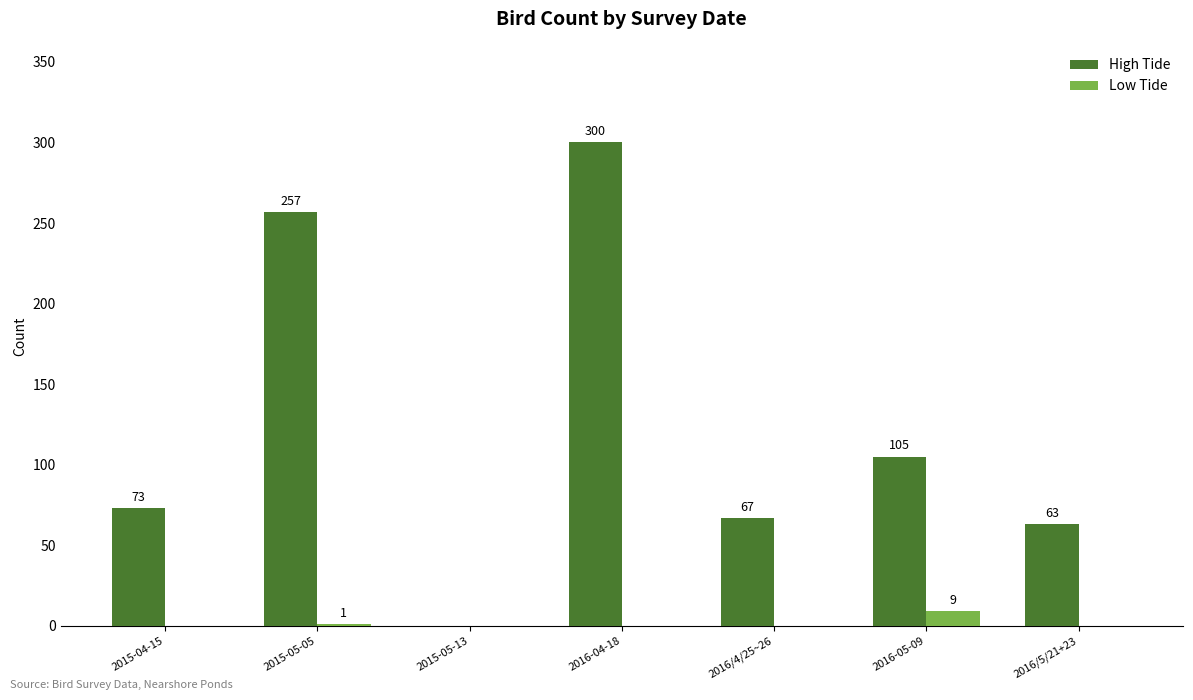

Is the value of Low Tide at 2015-04-15 greater than the value of High Tide at 2016/5/21+23?

No